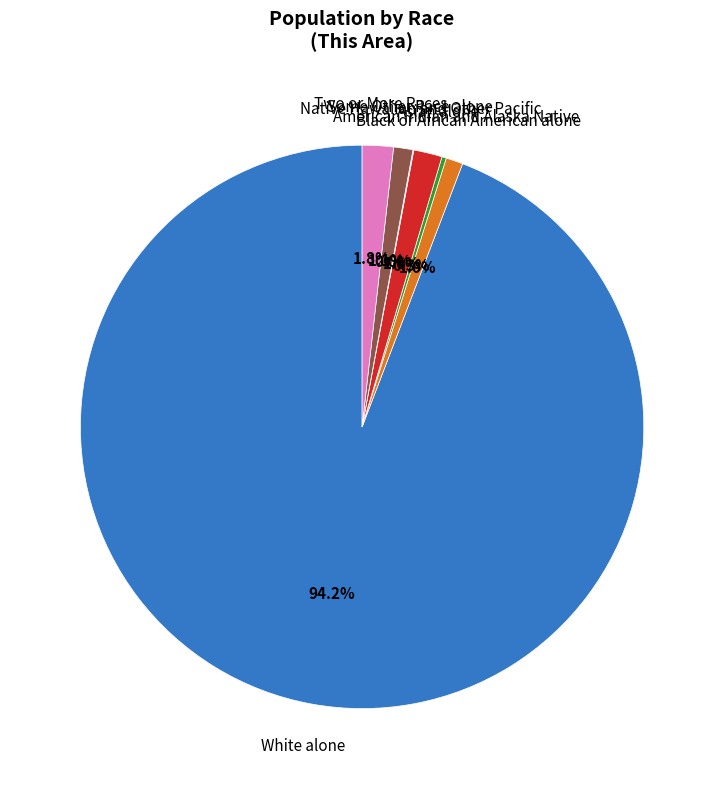

Which has a higher value, Some Other Race alone or Two or More Races?

Two or More Races